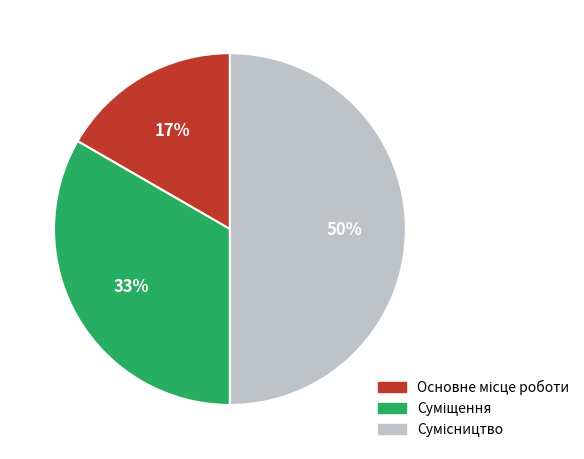

To the nearest percent, what is the average slice percentage?

33%